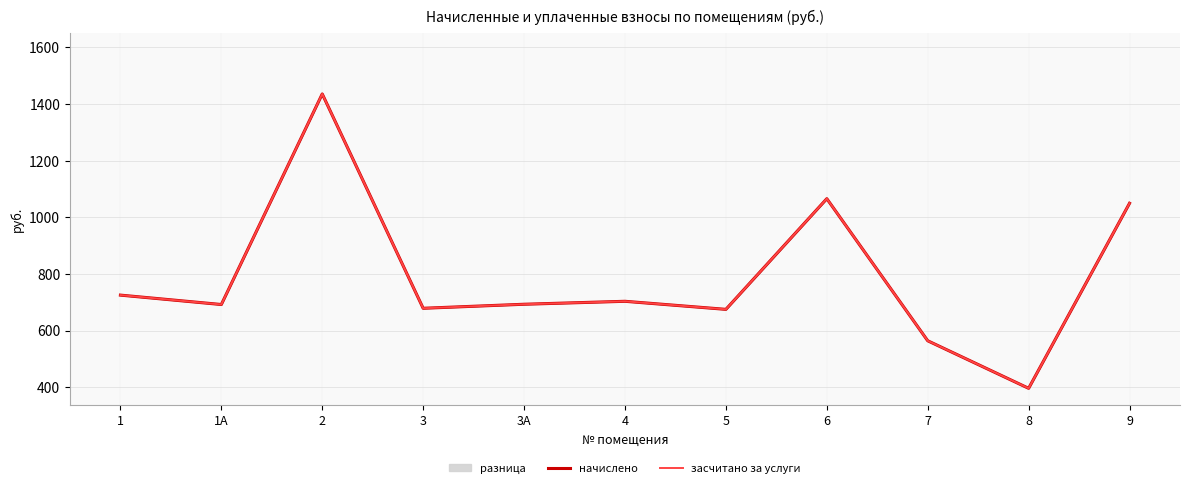

Rank the categories by засчитано за услуги value from highest to lowest.

2, 6, 9, 1, 4, 3А, 1А, 3, 5, 7, 8